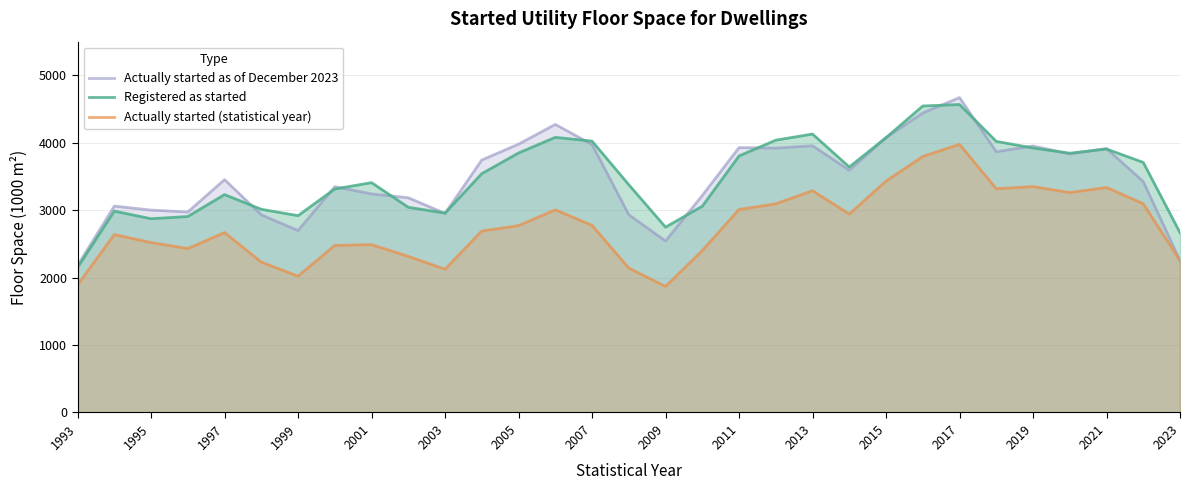

True or false: Actually started as of December 2023 and Actually started (statistical year) intersect in this chart.

False